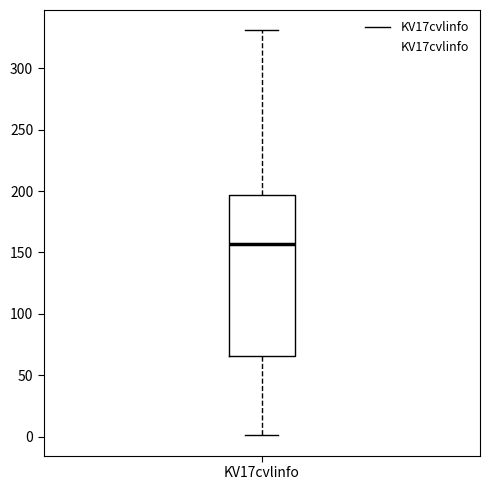

Where does the median line of the box for KV17cvlinfo sit on the y-axis? The values are not printed on the chart, so give them approximately, as read against the axis.

155